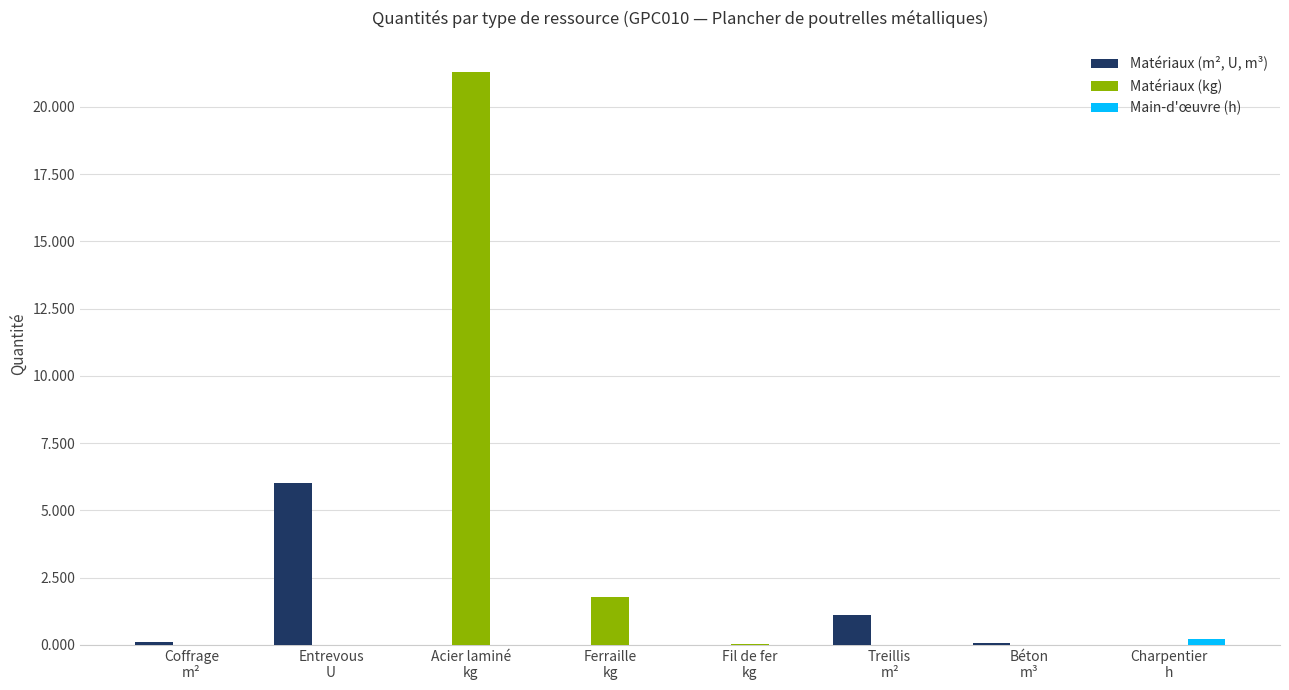

Between Coffrage
m² and Ferraille
kg, which series saw the biggest shift?

Matériaux (kg)